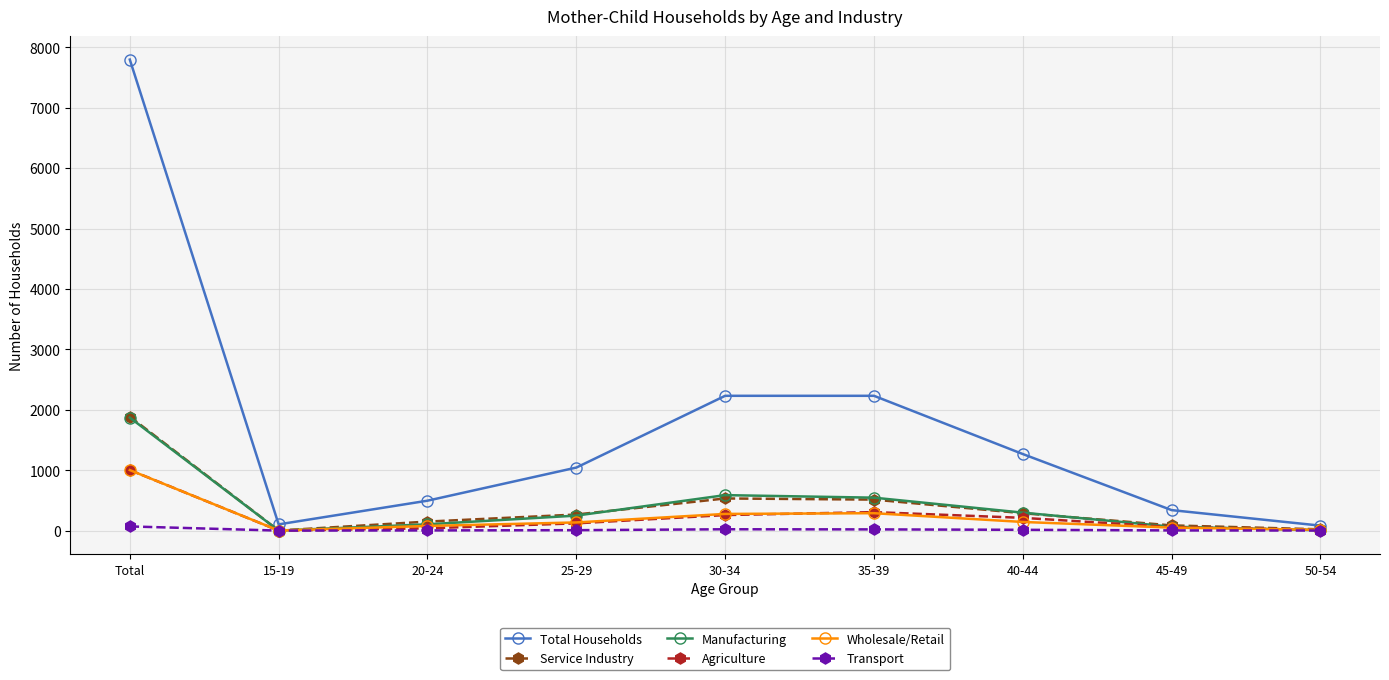

At how many categories does at least one series exceed 4790?

1